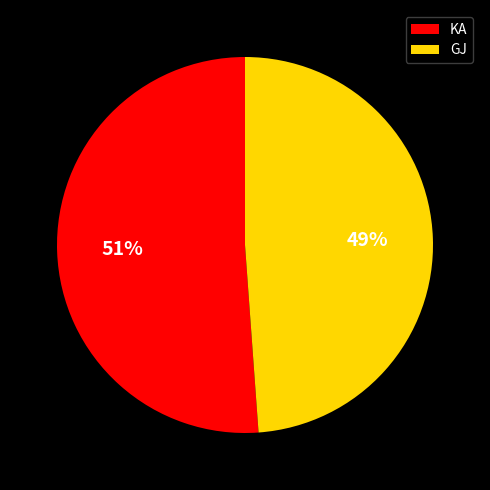

Between KA and GJ, which is larger?

KA